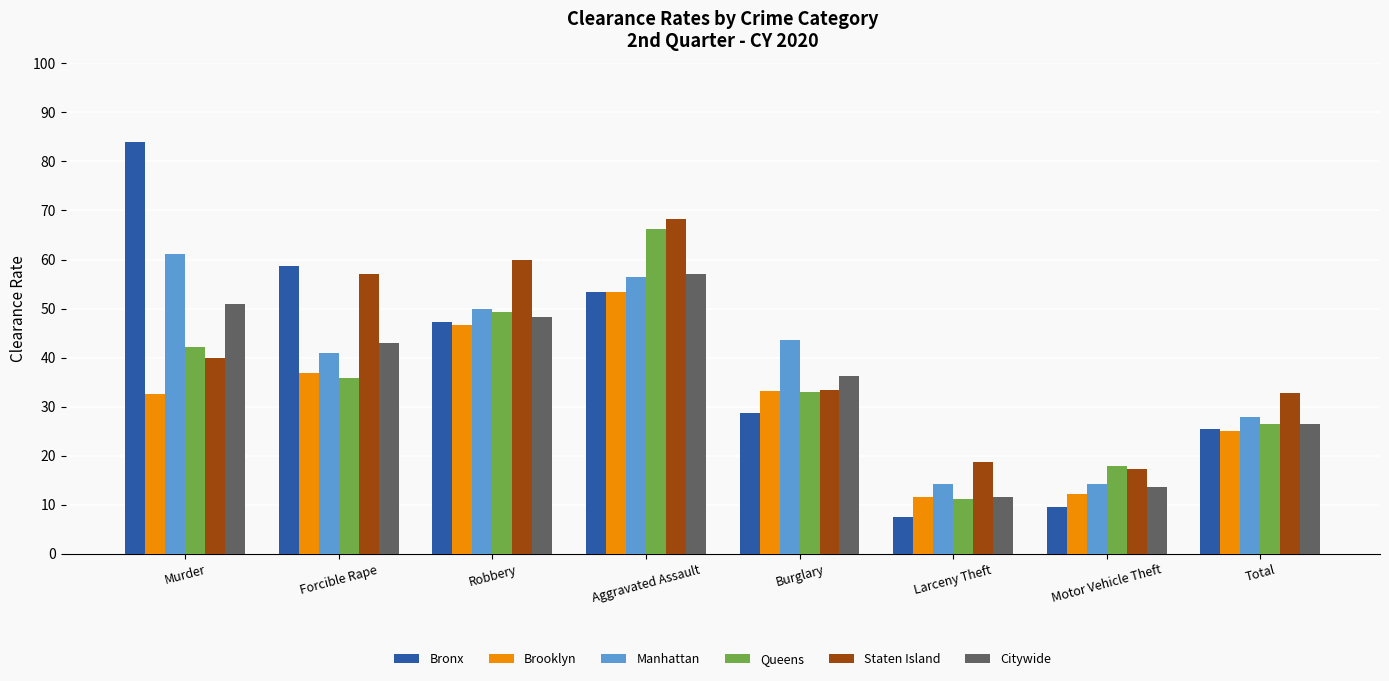

True or false: Bronx has a value of 0.8 at Aggravated Assault.

False